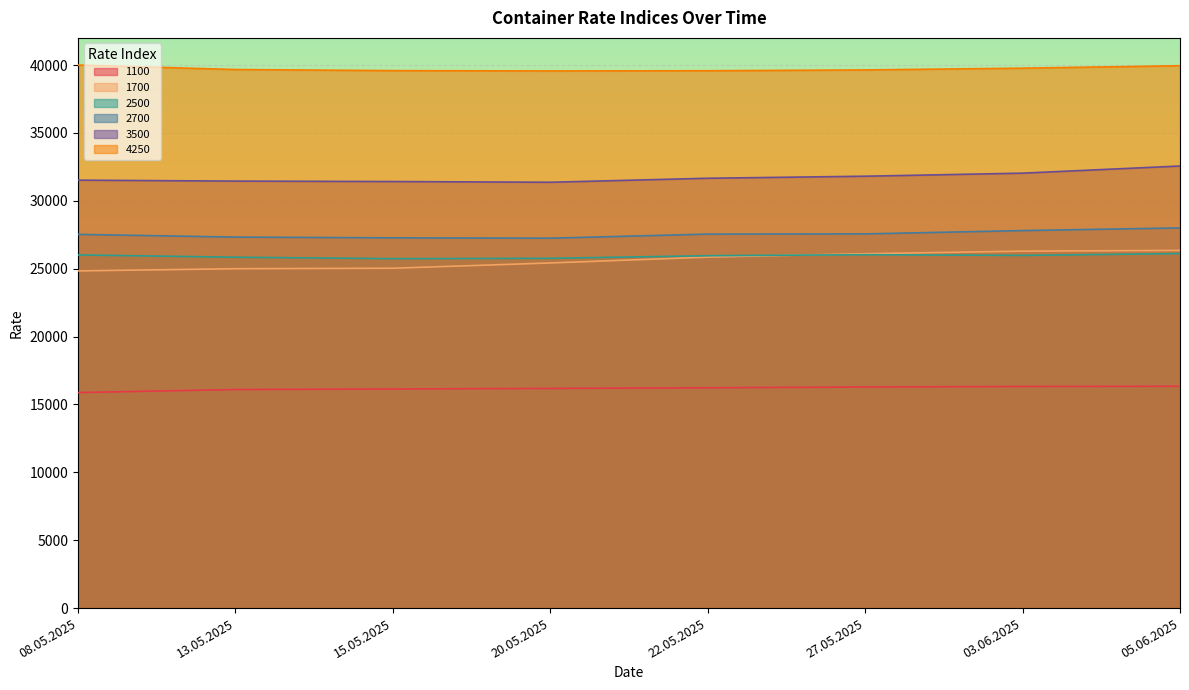

True or false: 1100 and 2700 cross at least once.

False